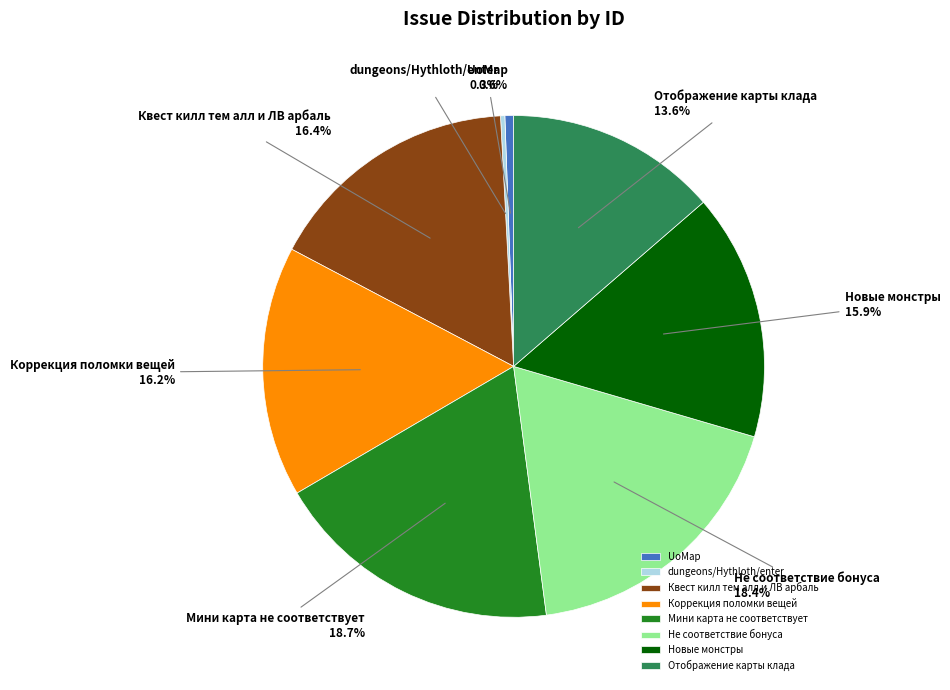

What portion of the pie excludes Не соответствие бонуса?

81.6%